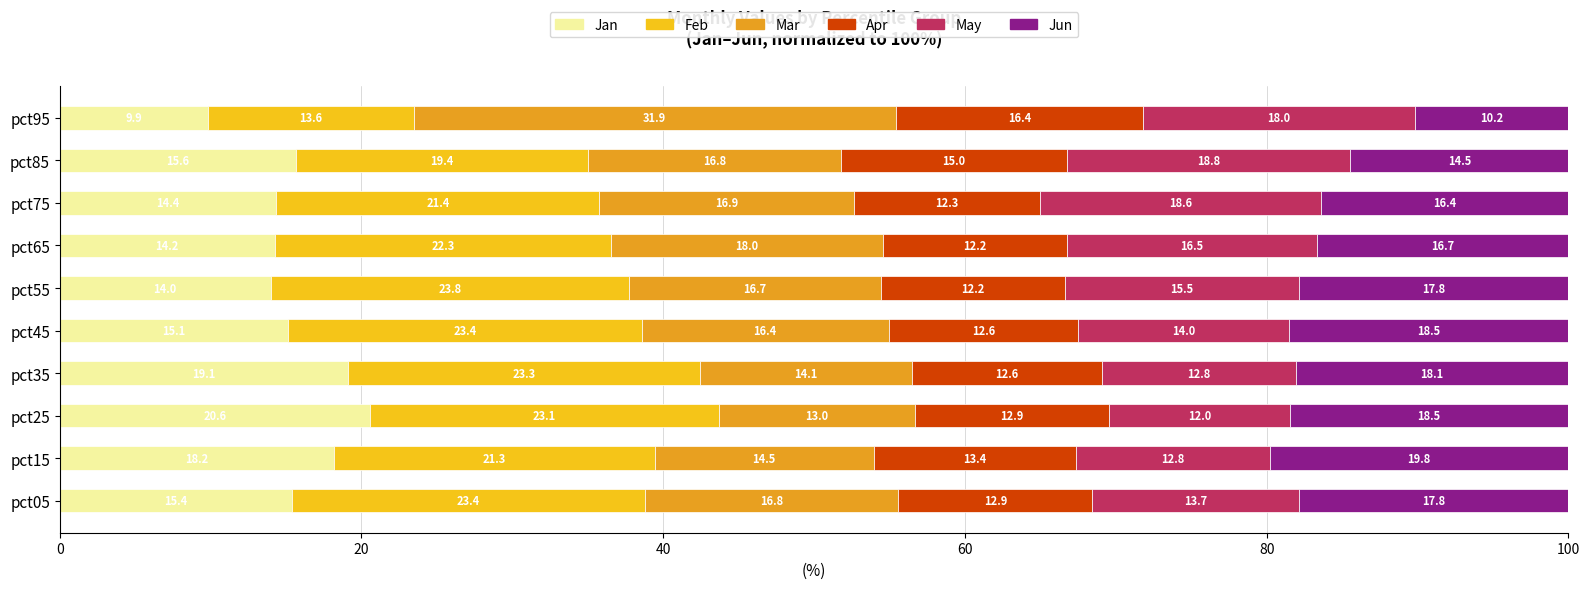

True or false: Jan has a value of 15.1 at pct45.

True